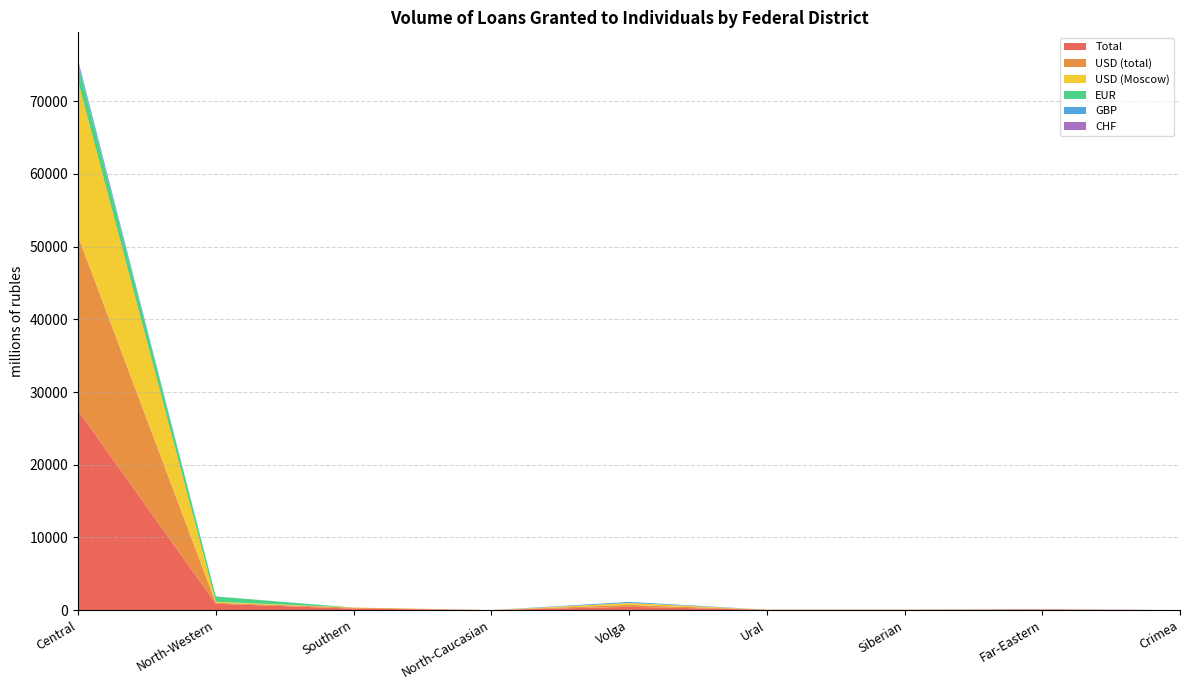

Reading left to right, extract all data points from this chart.

Total: Central=27457	North-Western=873	Southern=202	North-Caucasian=0	Volga=448	Ural=39	Siberian=28	Far-Eastern=86	Crimea=0
USD (total): Central=23994	North-Western=138	Southern=129	North-Caucasian=0	Volga=268	Ural=12	Siberian=19	Far-Eastern=13	Crimea=0
USD (Moscow): Central=21284	North-Western=127	Southern=22	North-Caucasian=0	Volga=259	Ural=12	Siberian=15	Far-Eastern=2	Crimea=0
EUR: Central=2350	North-Western=727	Southern=0	North-Caucasian=0	Volga=0	Ural=0	Siberian=0	Far-Eastern=0	Crimea=0
GBP: Central=437	North-Western=8	Southern=0	North-Caucasian=0	Volga=151	Ural=0	Siberian=8	Far-Eastern=0	Crimea=0
CHF: Central=179	North-Western=0	Southern=0	North-Caucasian=0	Volga=0	Ural=0	Siberian=1	Far-Eastern=16	Crimea=0